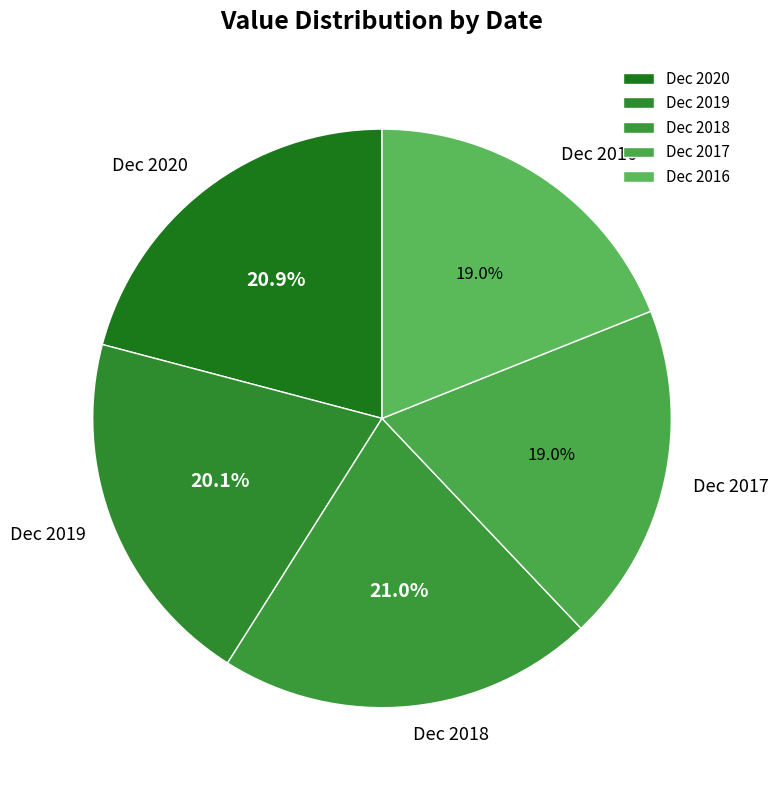

Is there a majority slice in this chart?

No